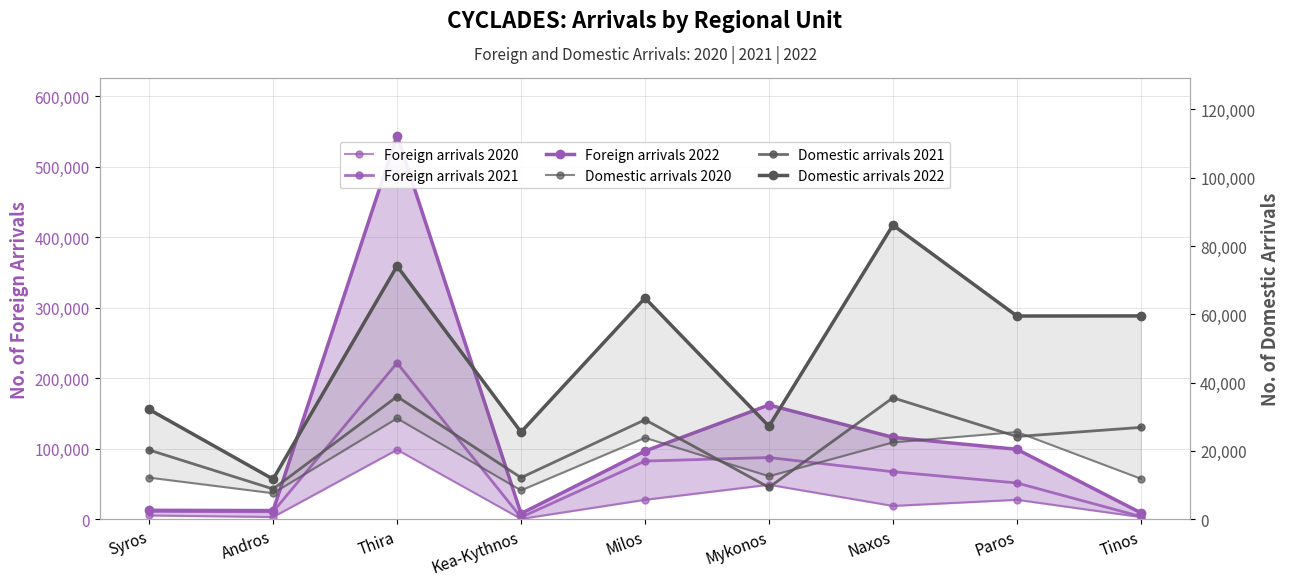

True or false: Foreign arrivals 2022 has more than 1 interior local peaks.

True